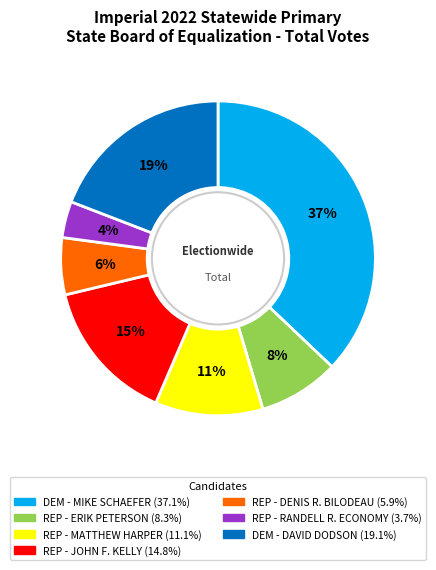

Which has a higher value, DEM - MIKE SCHAEFER or REP - MATTHEW HARPER?

DEM - MIKE SCHAEFER